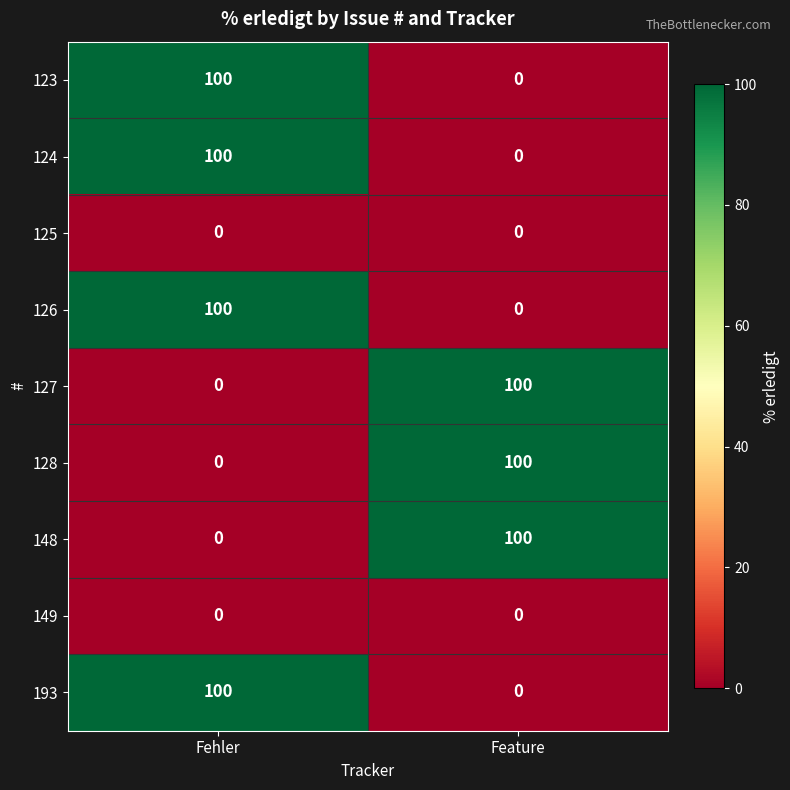

Rank the categories by 123 value from lowest to highest.

Feature, Fehler